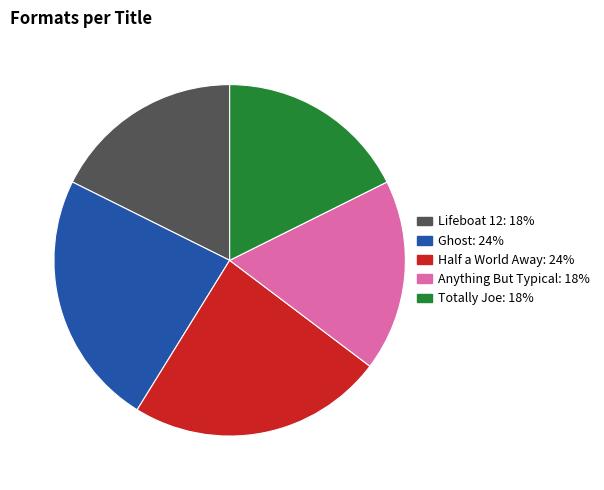

How many slices are in this pie chart?

5